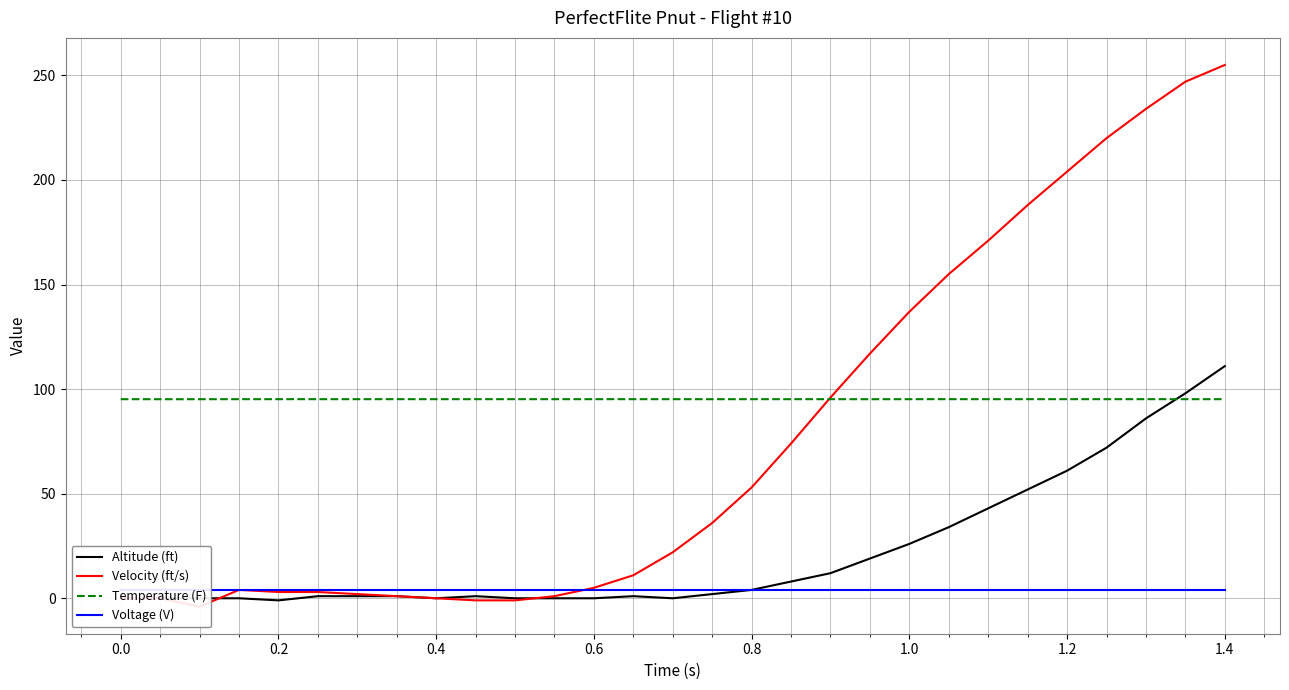

What is the highest value of the Temperature (F) series?

95.2